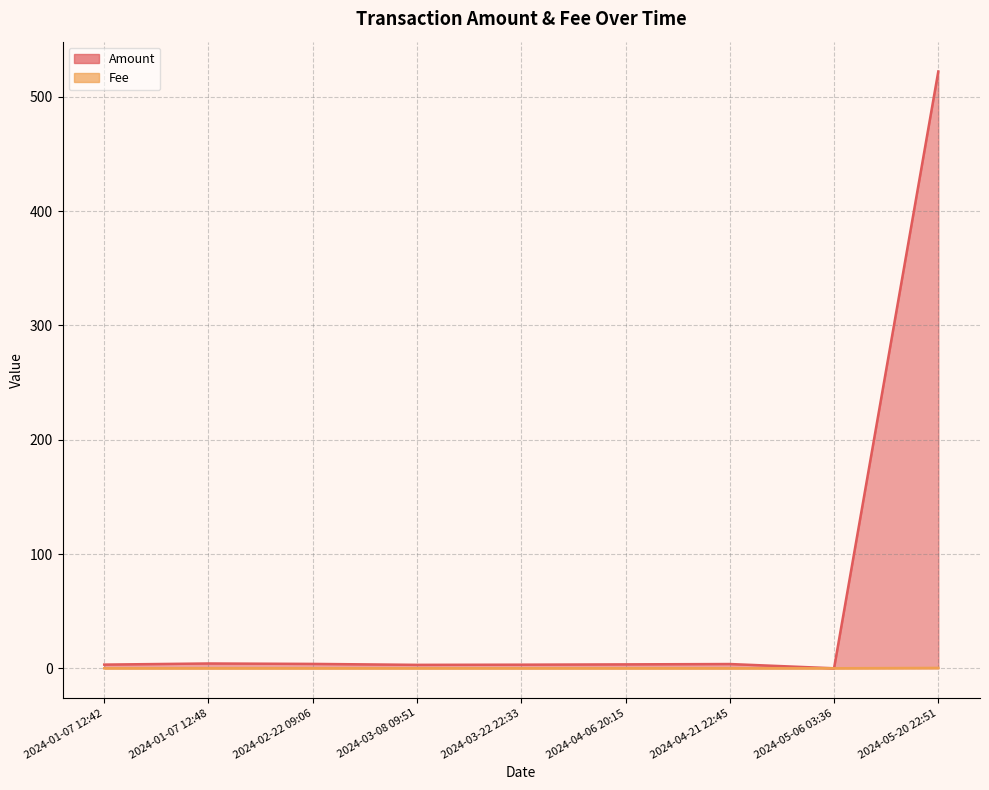

Reading left to right, what are all the values shown in this chart?

Amount: 2024-01-07 12:42=3.2	2024-01-07 12:48=4.2	2024-02-22 09:06=3.8	2024-03-08 09:51=3.0	2024-03-22 22:33=3.2	2024-04-06 20:15=3.4	2024-04-21 22:45=3.7	2024-05-06 03:36=0.0	2024-05-20 22:51=522.2
Fee: 2024-01-07 12:42=0.0	2024-01-07 12:48=0.0	2024-02-22 09:06=0.0	2024-03-08 09:51=0.0	2024-03-22 22:33=0.0	2024-04-06 20:15=0.0	2024-04-21 22:45=0.0	2024-05-06 03:36=0.0	2024-05-20 22:51=0.3